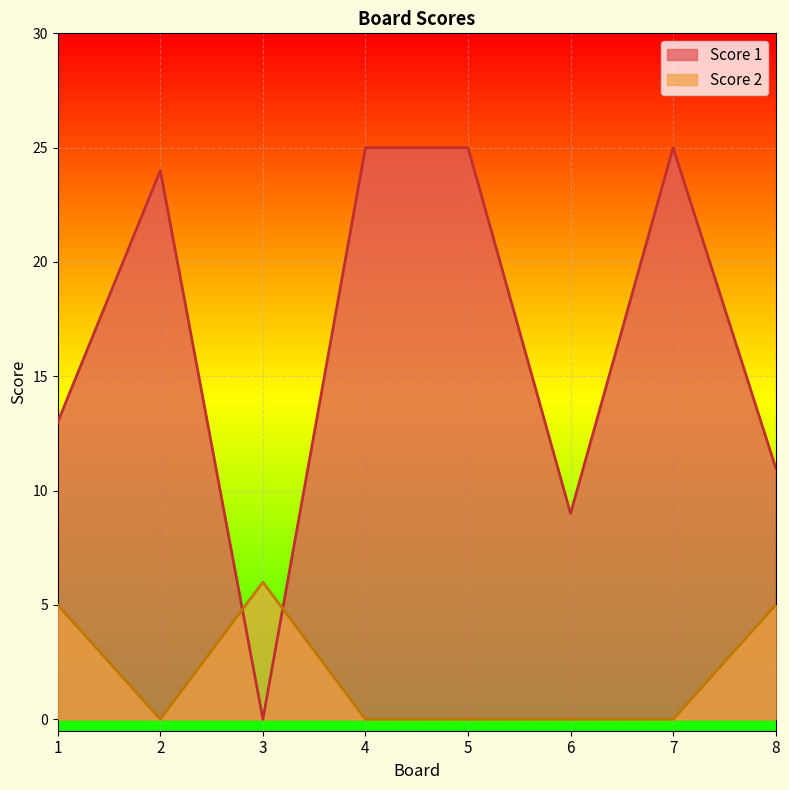

Reading right to left, transcribe all the data shown in this chart.

Score 1: 8=11	7=25	6=9	5=25	4=25	3=0	2=24	1=13
Score 2: 8=5	7=0	6=0	5=0	4=0	3=6	2=0	1=5